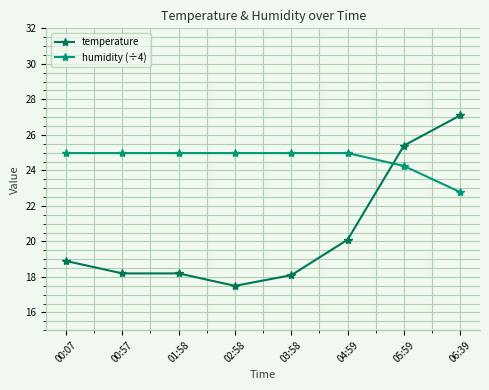

Which category has the lowest value across all series?

02:58